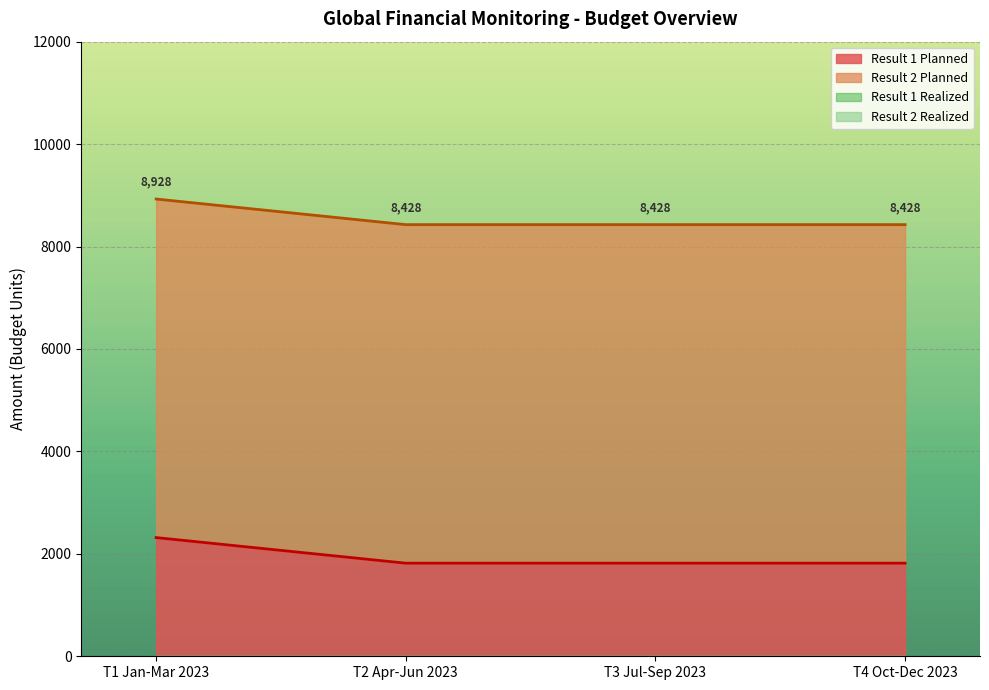

The value of Balance at T4 Oct-Dec 2023 is 8427.5. True or false?

True